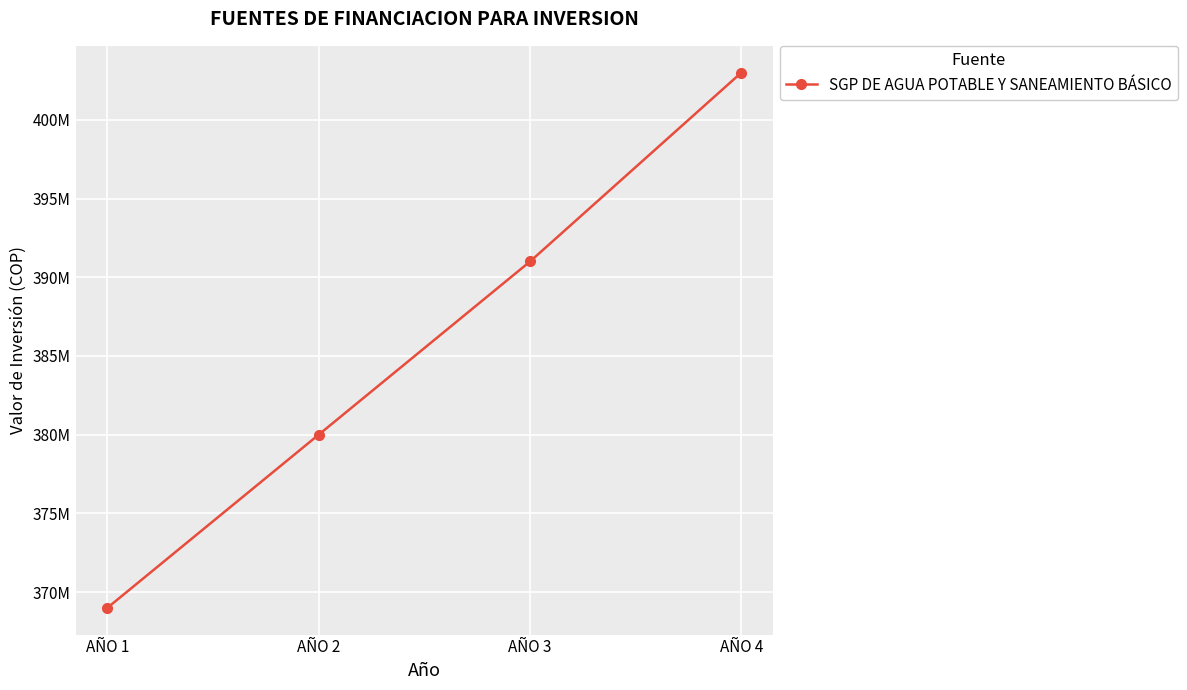

What is the average value?

385750000